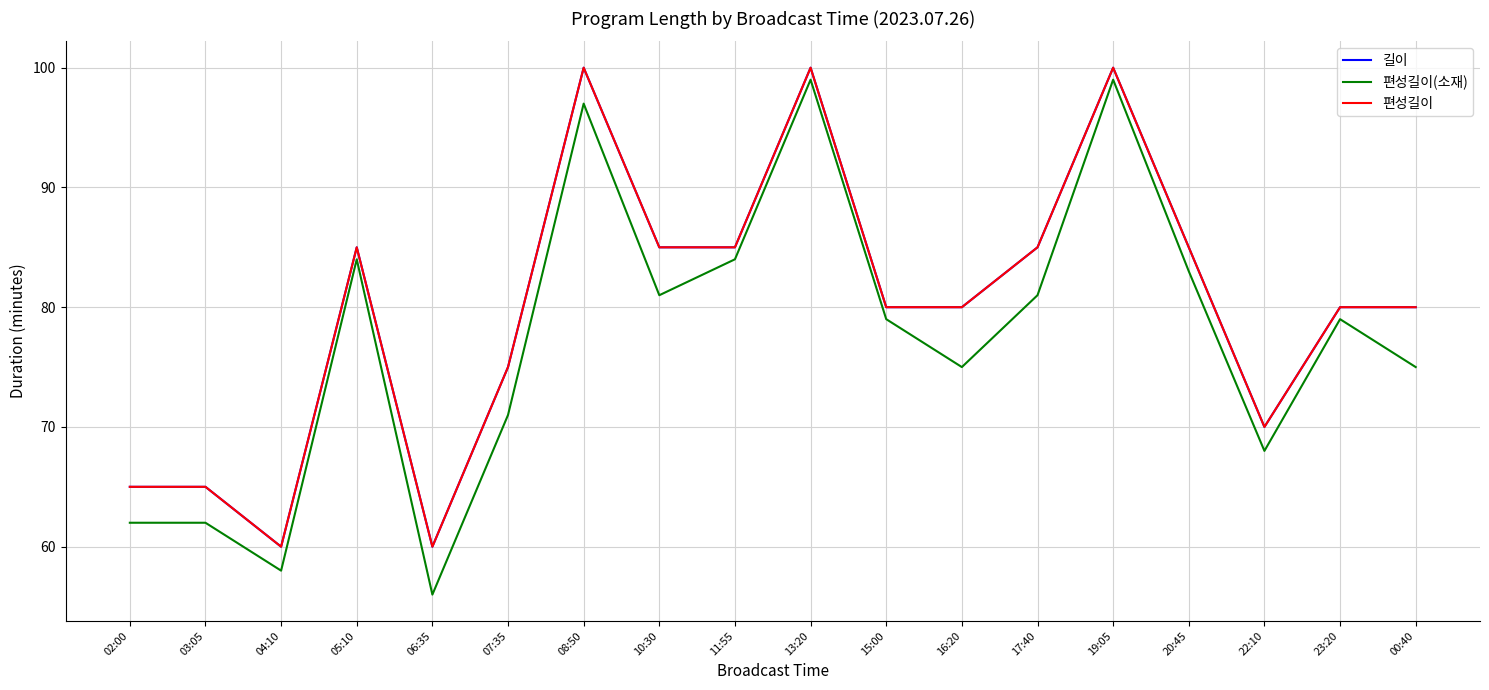

Is this an area chart (filled region under the line)?

No